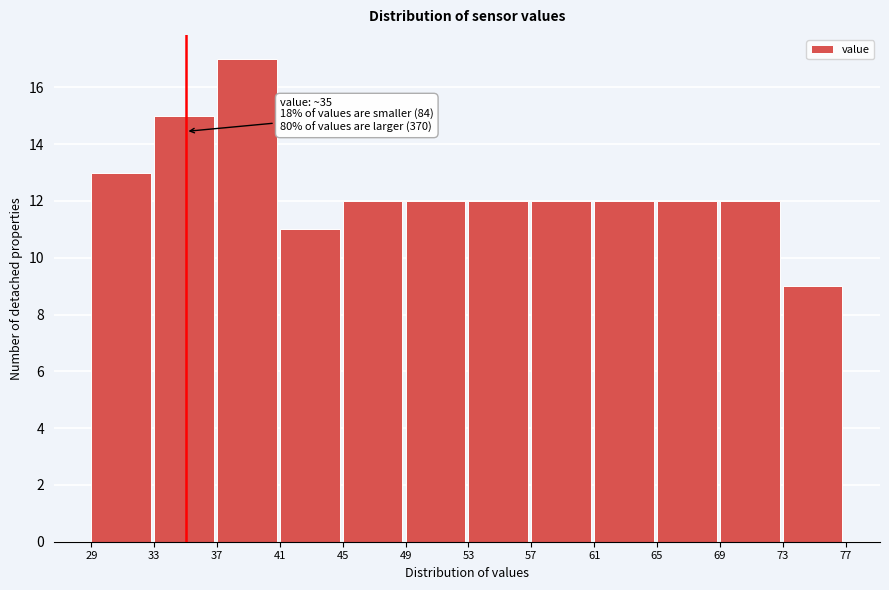

Which range on the x-axis has the tallest bar?

37 to 41